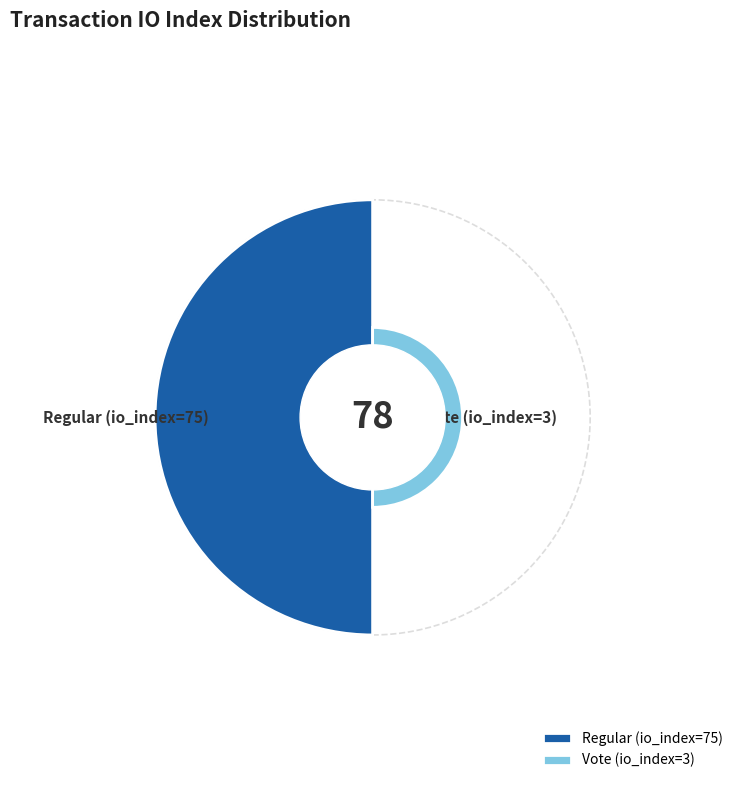

How many segments does this pie chart have?

2